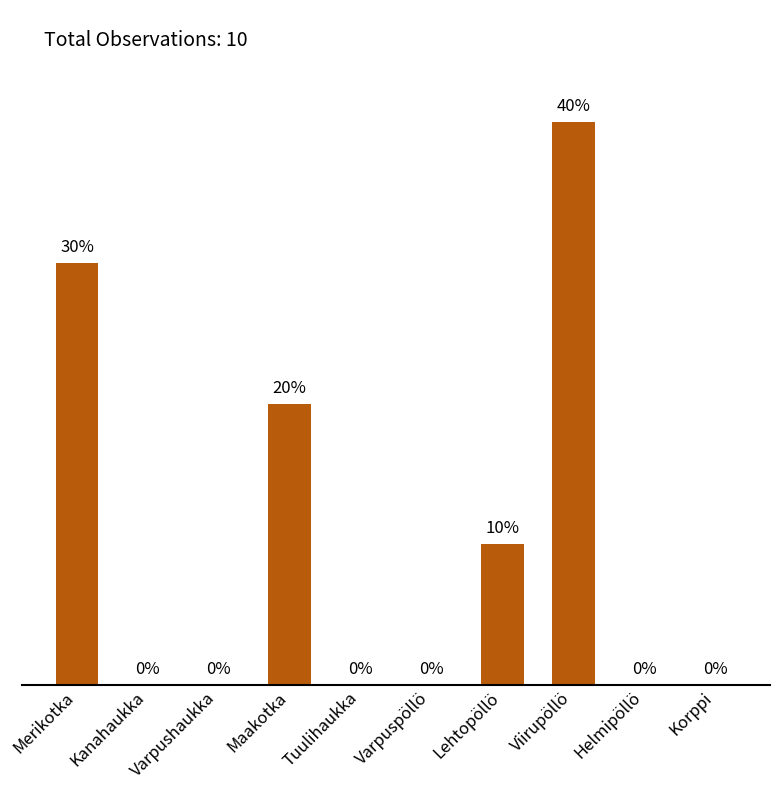

Which category has the highest value across all series?

Viirupöllö